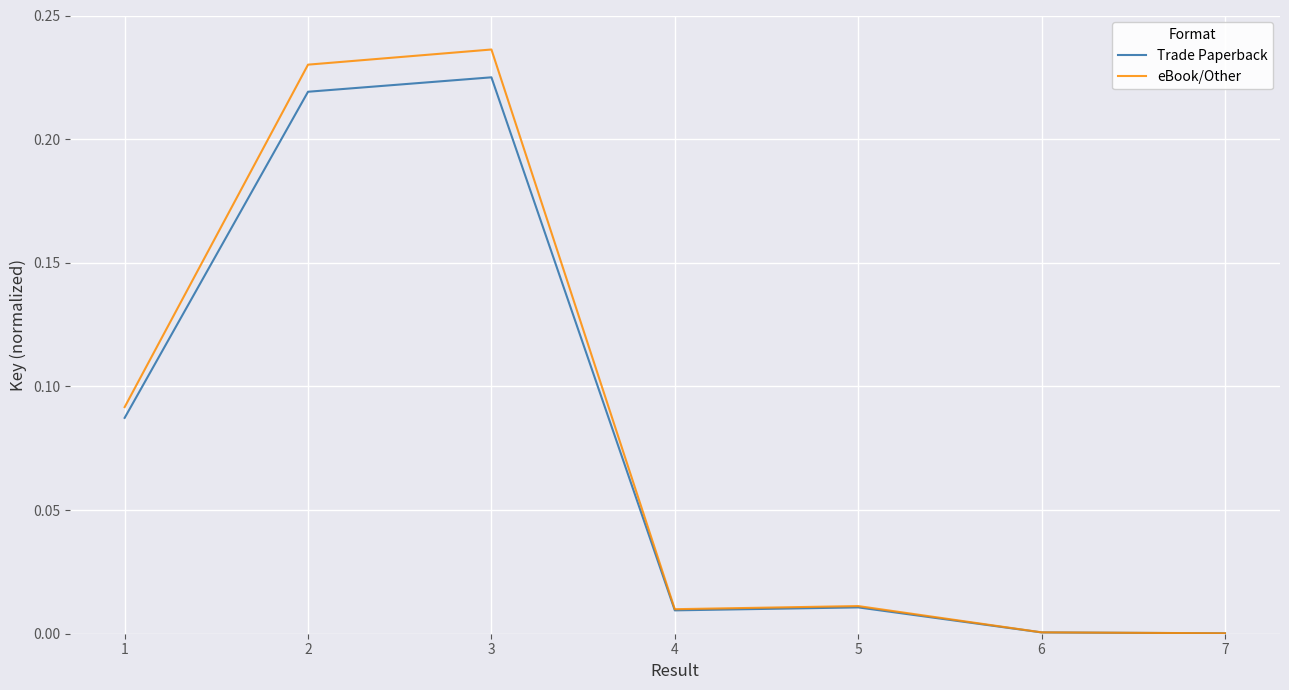

Is it true that Trade Paperback equals 0.0 at 1?

False